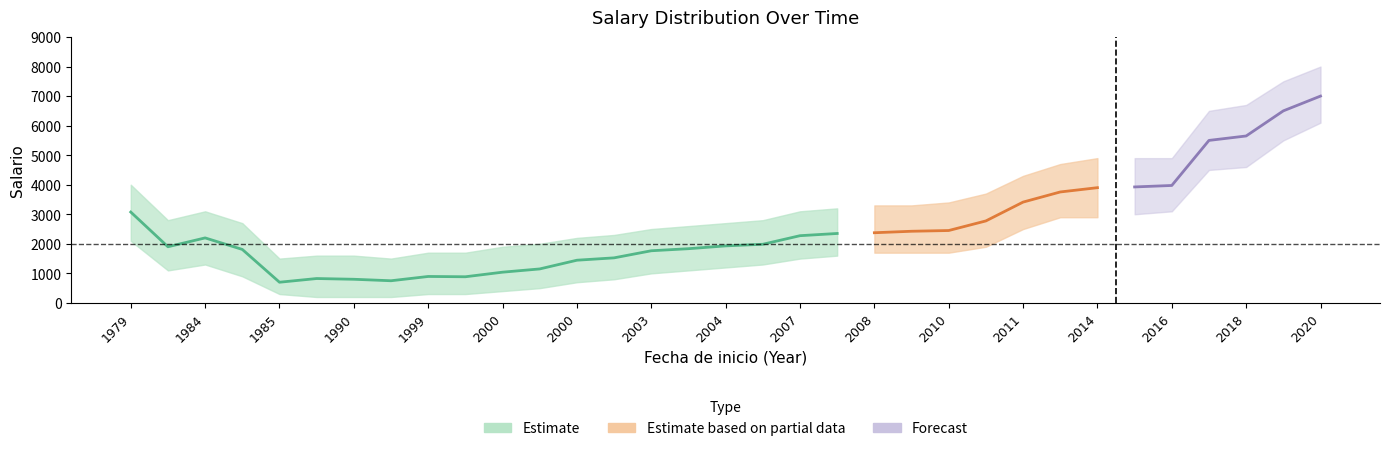

True or false: lower and upper intersect in this chart.

False